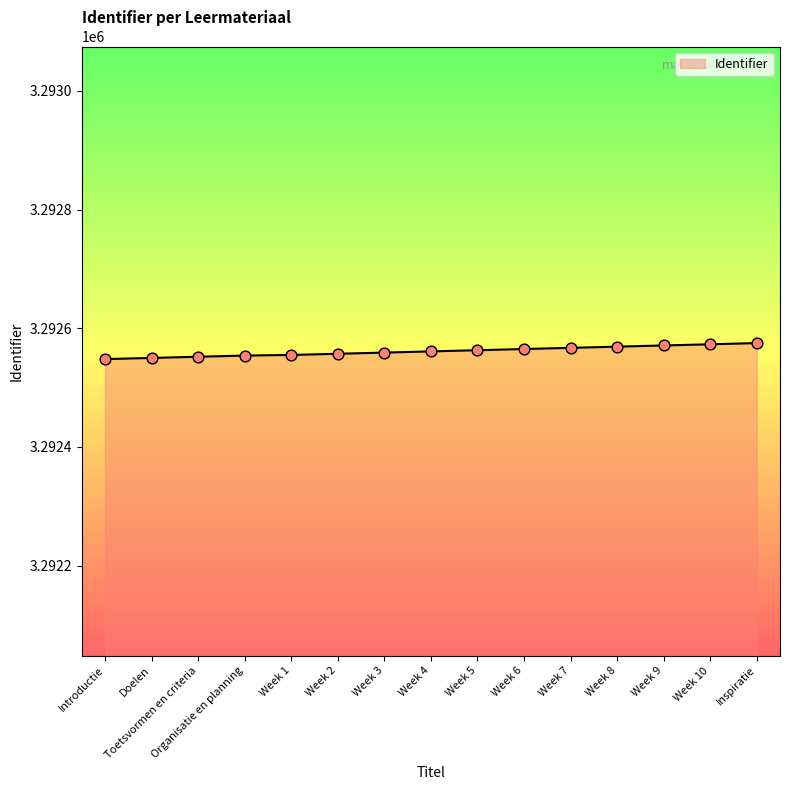

What is the change in value from Toetsvormen en criteria to Week 4?

+9